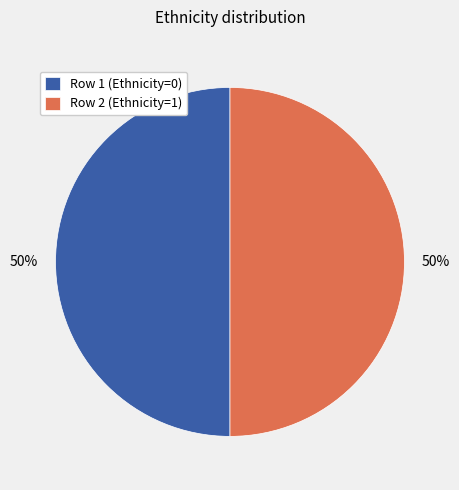

To the nearest percent, what is the combined percentage of Row 1 (Ethnicity=0) and Row 2 (Ethnicity=1)?

100%